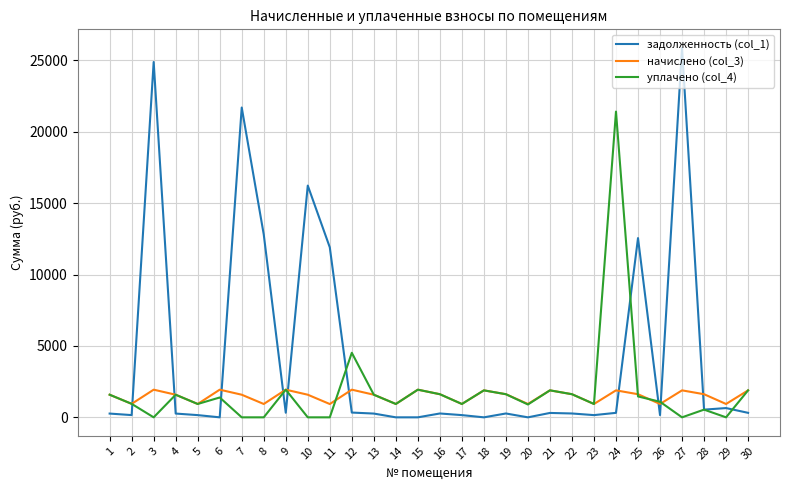

Is the value of задолженность (col_1) at 1 greater than the value of начислено (col_3) at 21?

No